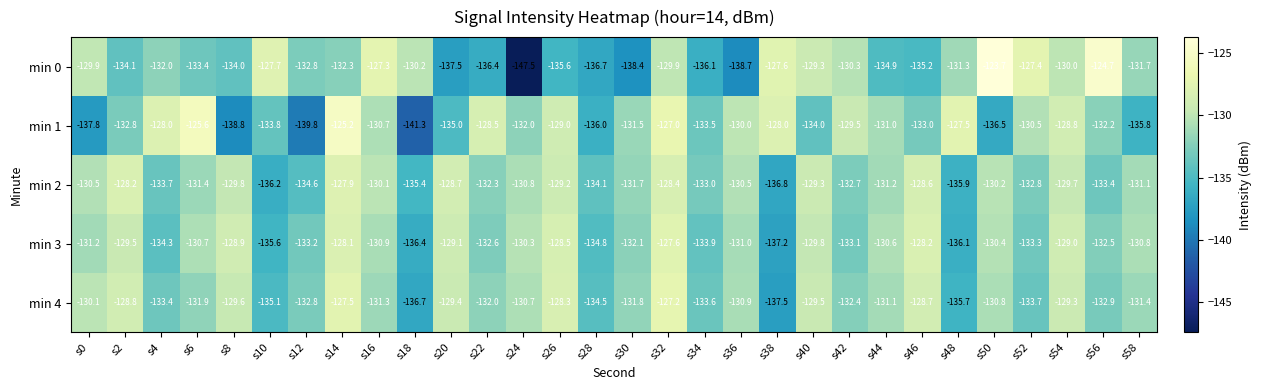

At which category does the chart reach its minimum across all series?

s24